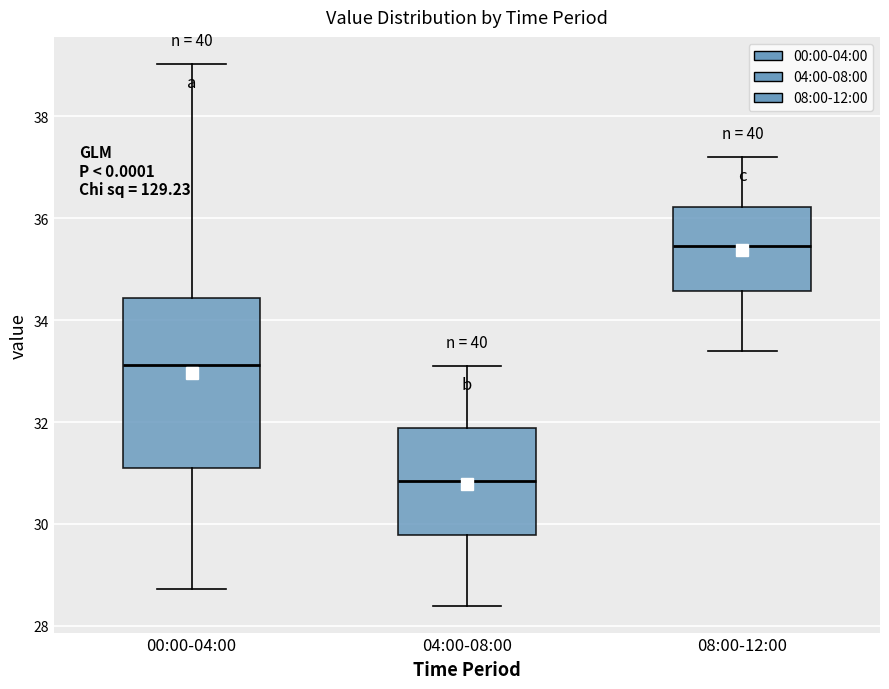

Reading left to right, read every box against the y-axis: the position of its median line, the range the box covers, and the ends of its whiskers. The values are not printed on the chart, so give them approximately, as read against the axis.

00:00-04:00: median 33.2, box 31.2 to 34.4, whiskers 28.8 to 39.0
04:00-08:00: median 30.8, box 29.8 to 31.8, whiskers 28.4 to 33.2
08:00-12:00: median 35.4, box 34.6 to 36.2, whiskers 33.4 to 37.2